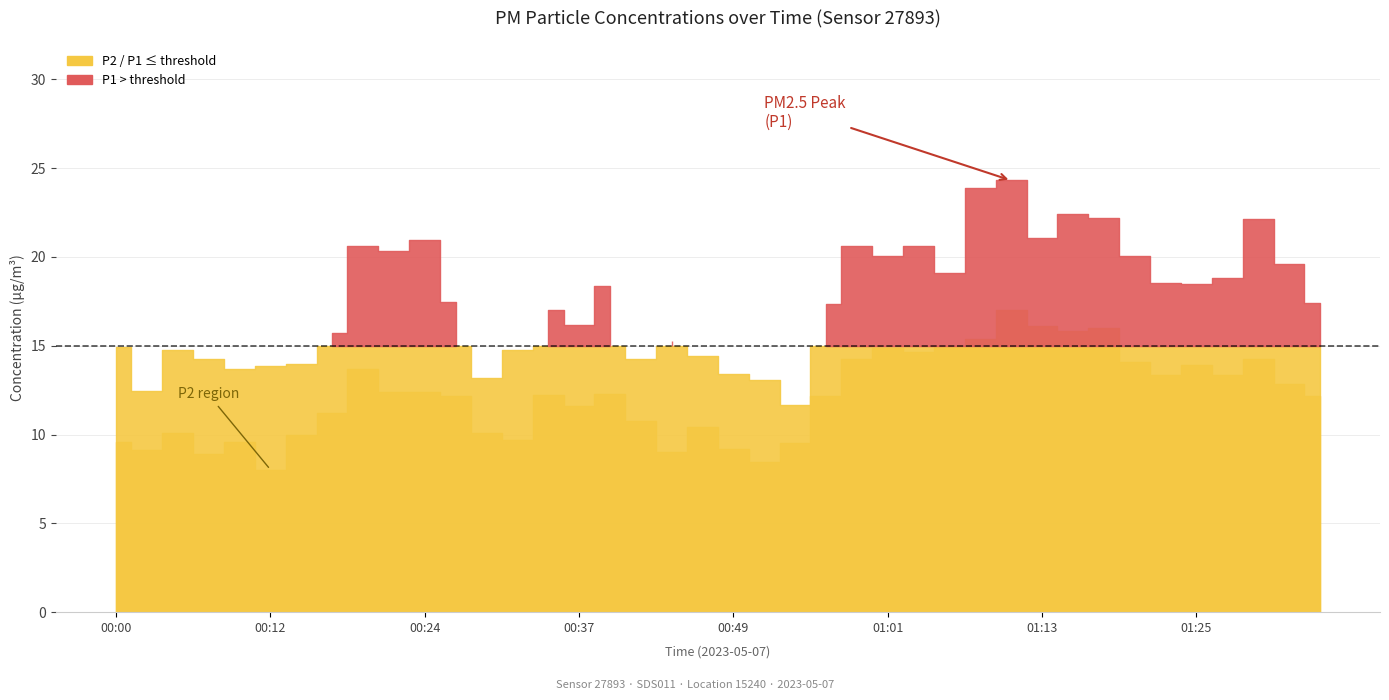

Is it true that P1 equals 13.2 at 00:29?

True